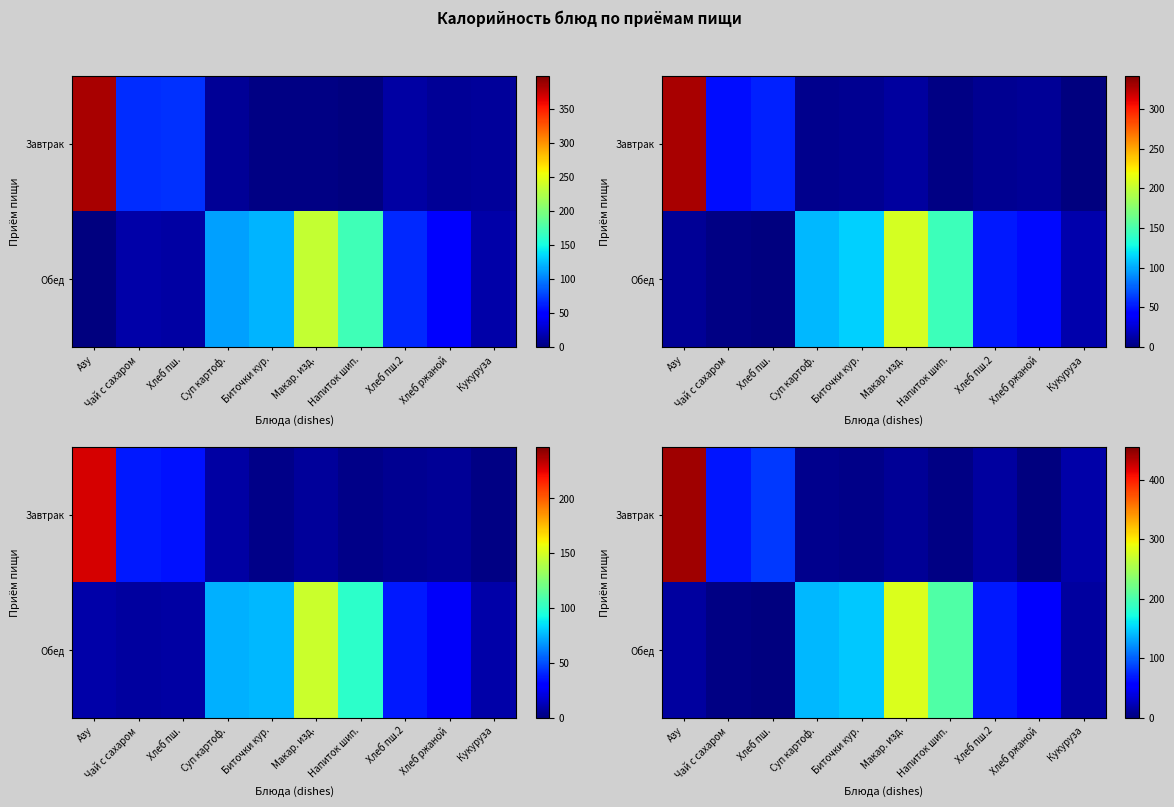

At which category does the chart reach its minimum across all series?

Хлеб пш.